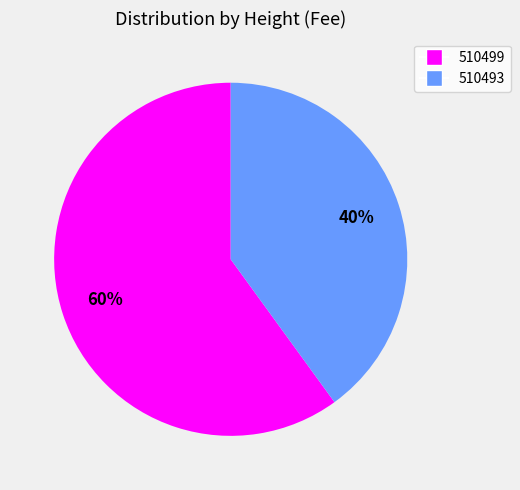

Combined, do 510493 and 510499 account for over 50%?

Yes